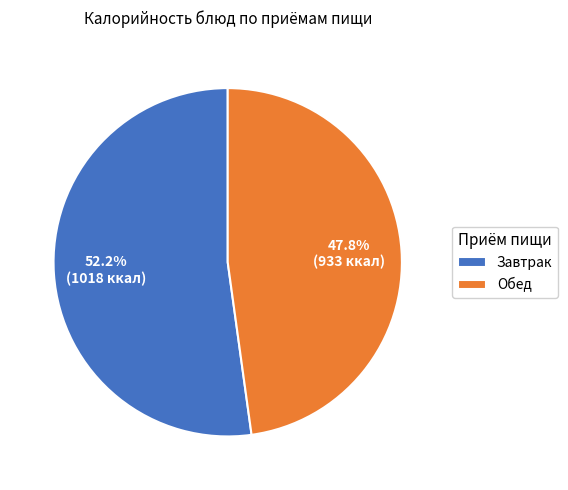

Which has a higher value, Обед or Завтрак?

Завтрак